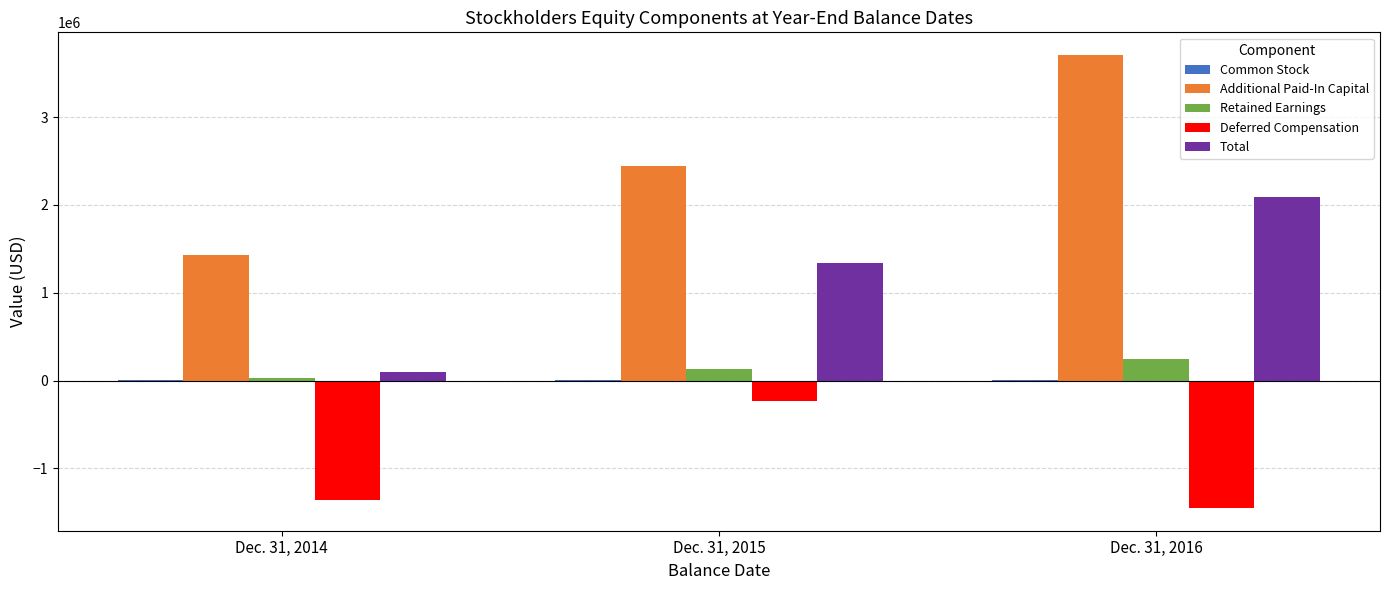

The value of Additional Paid-In Capital at Dec. 31, 2015 is 2438099. True or false?

True